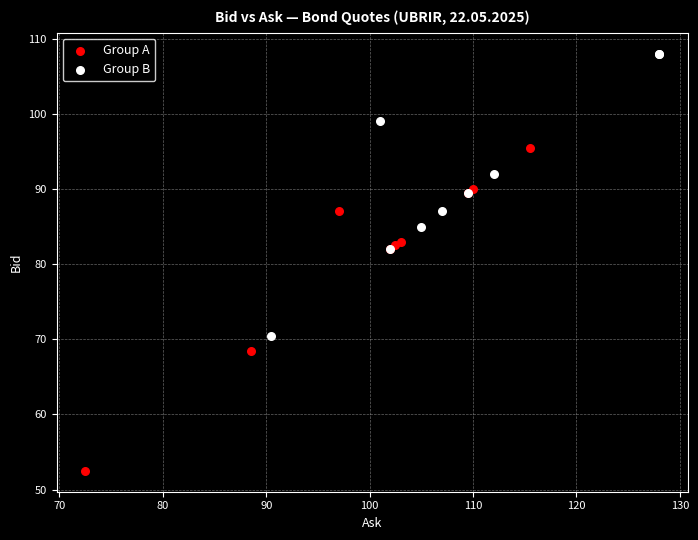

Which series contains the highest Y value?

Group B